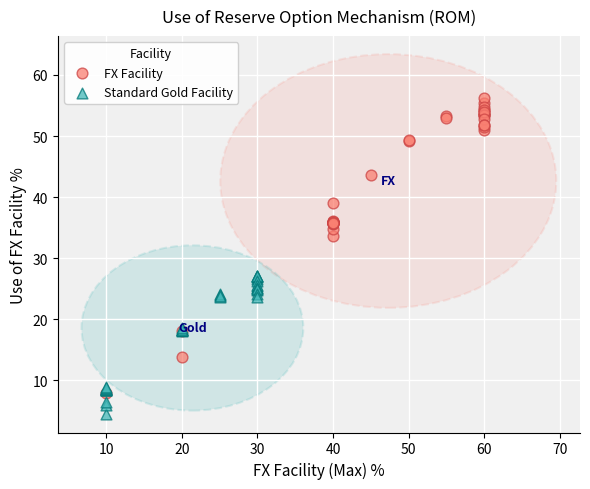

Which series reaches the minimum Y coordinate?

Standard Gold Facility